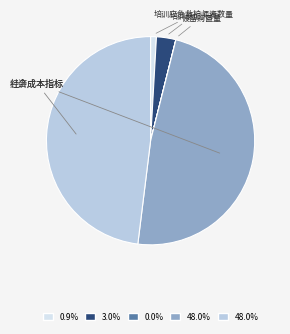

True or false: 经济成本指标 accounts for 62% of the total.

False